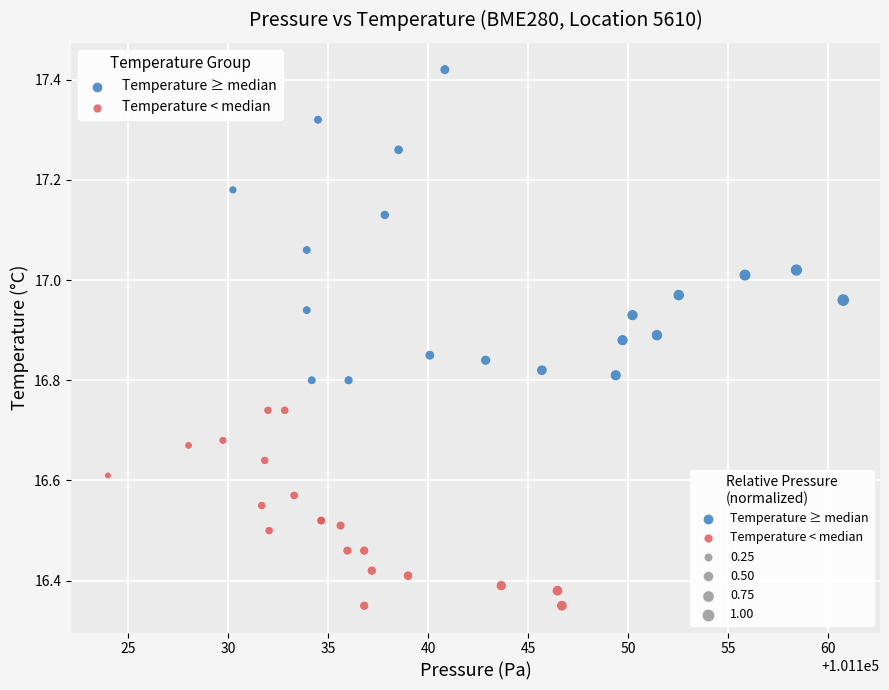

Which series has the largest Y range (max minus min)?

Temperature ≥ median